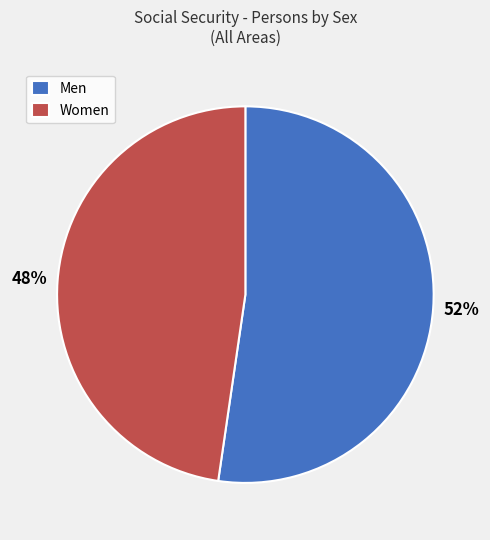

To the nearest percent, what portion does Men represent?

52%